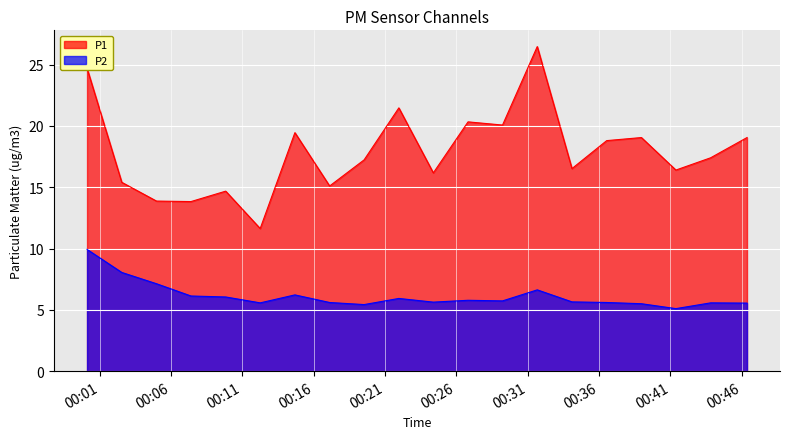

What is the difference between the maximum and minimum values in the P2 series?

4.8